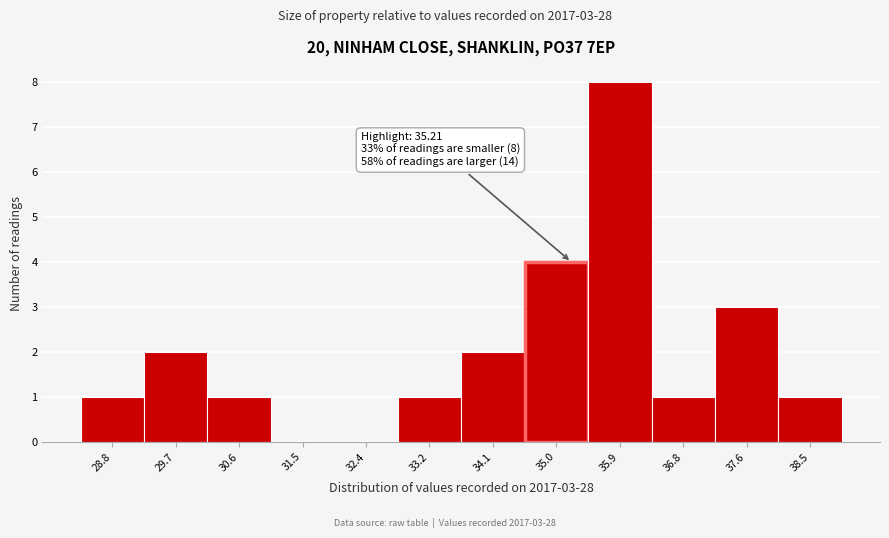

Over which range of the x-axis is the bar tallest?

35.4 to 36.3